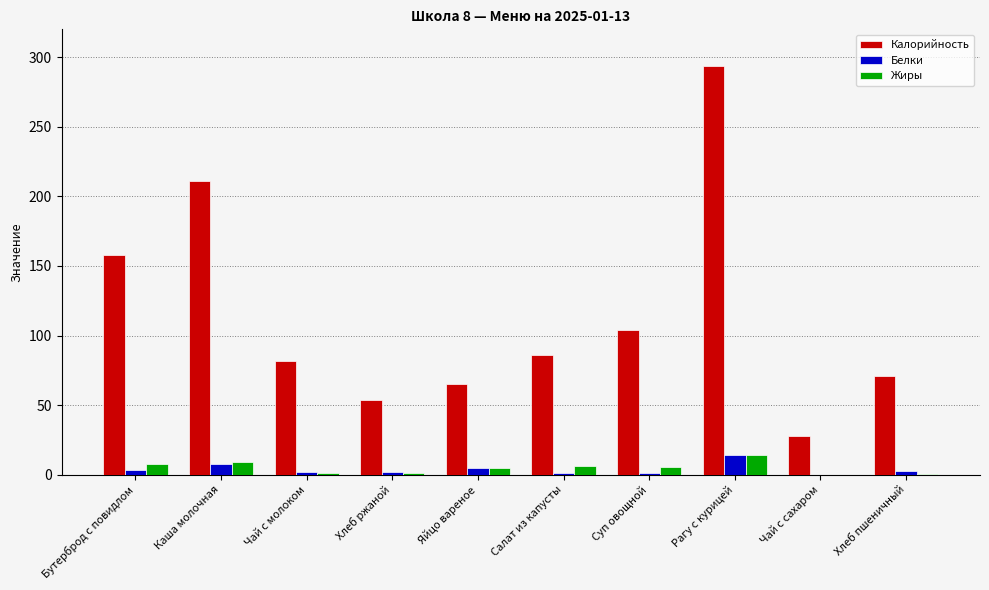

What is the sum of all Жиры values?

50.7